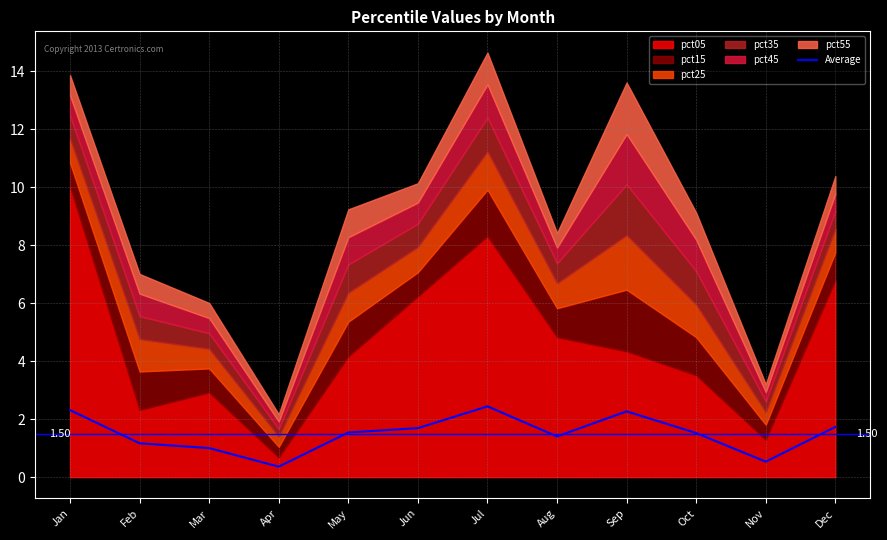

Does the chart display data point markers on the line(s)?

No